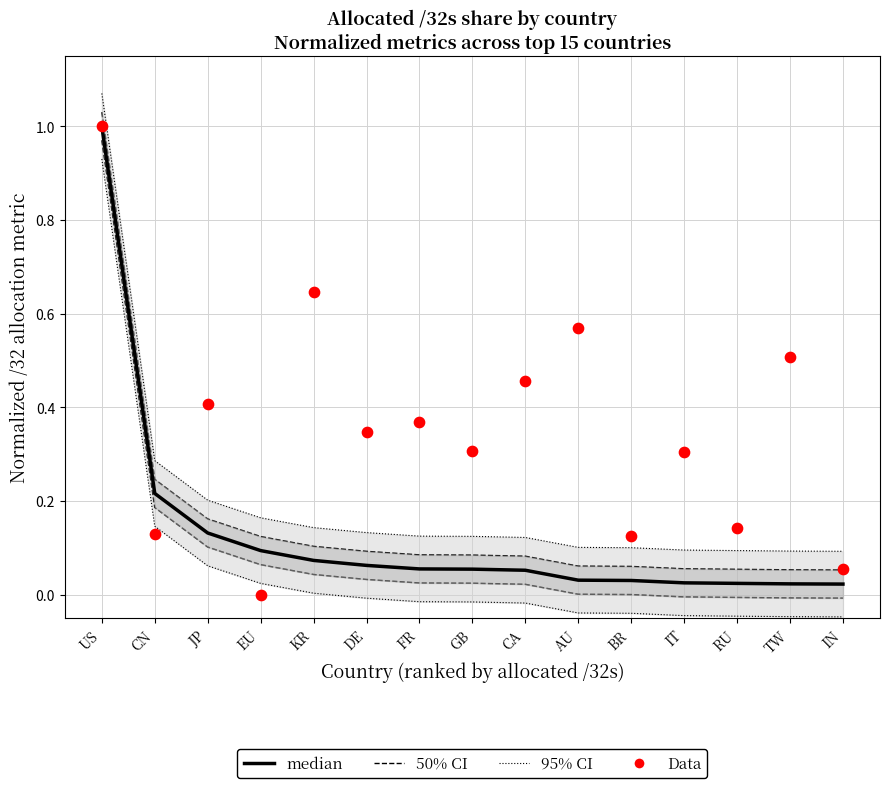

What is the total value across all series at DE?

0.6